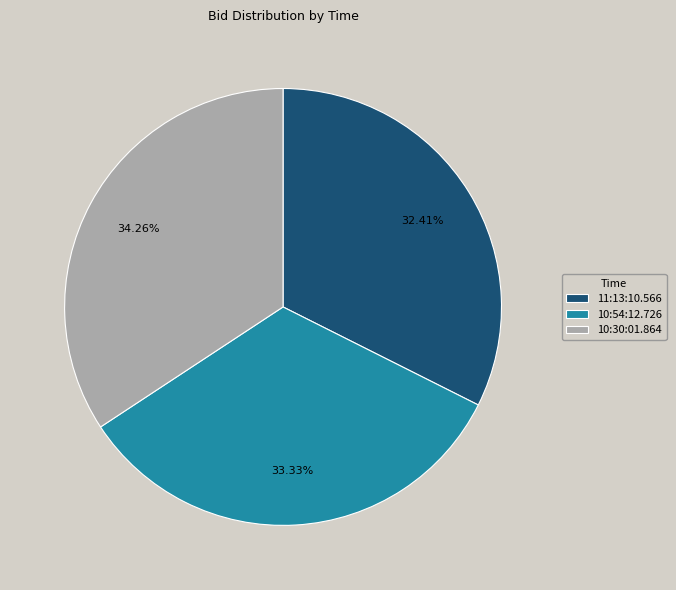

What percentage is the 10:30:01.864 slice, to the nearest percent?

34%